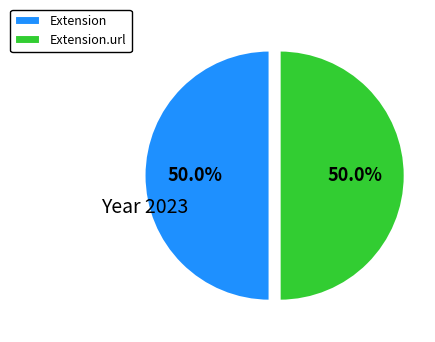

How much of the chart is everything except Extension?

50.0%